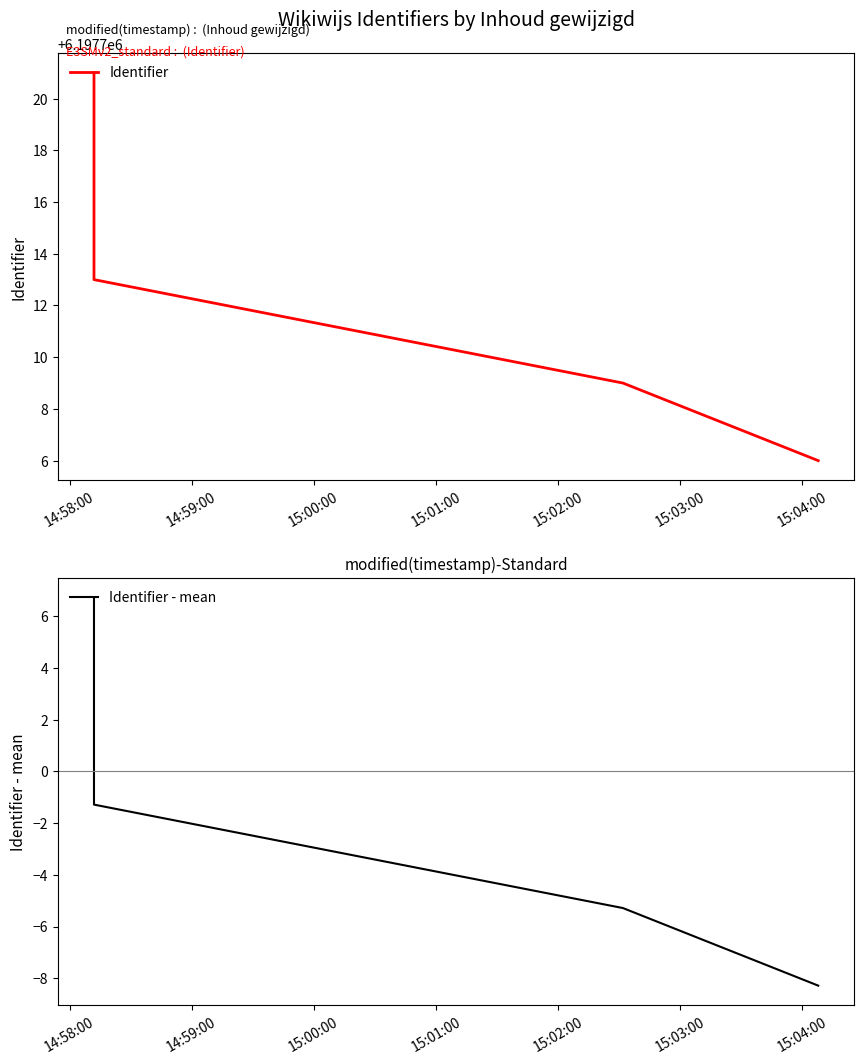

What is the average value of the Identifier series?

6197714.3